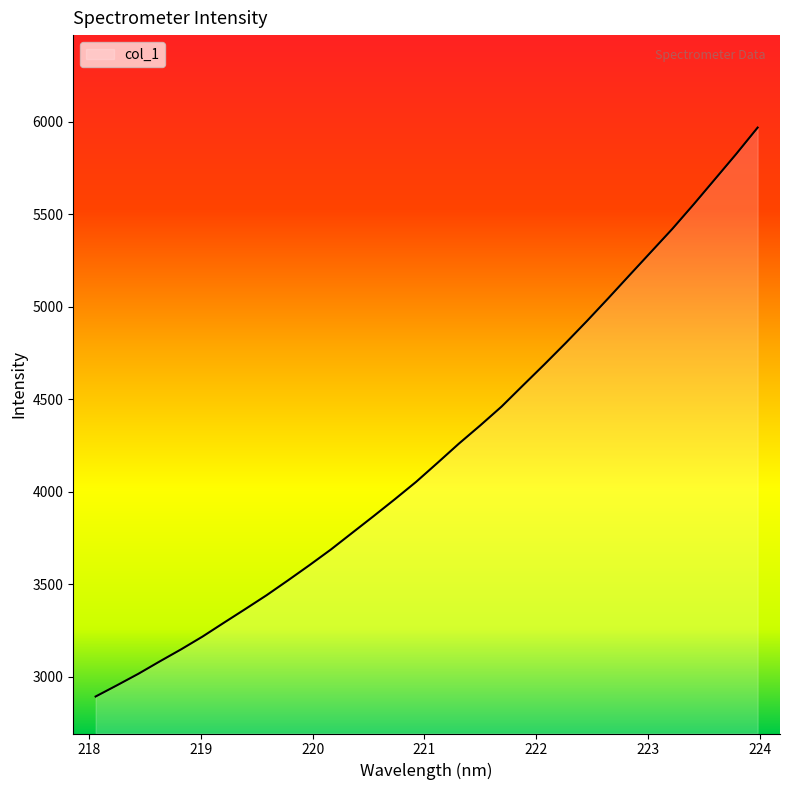

What is the minimum value shown in the chart?

2891.8